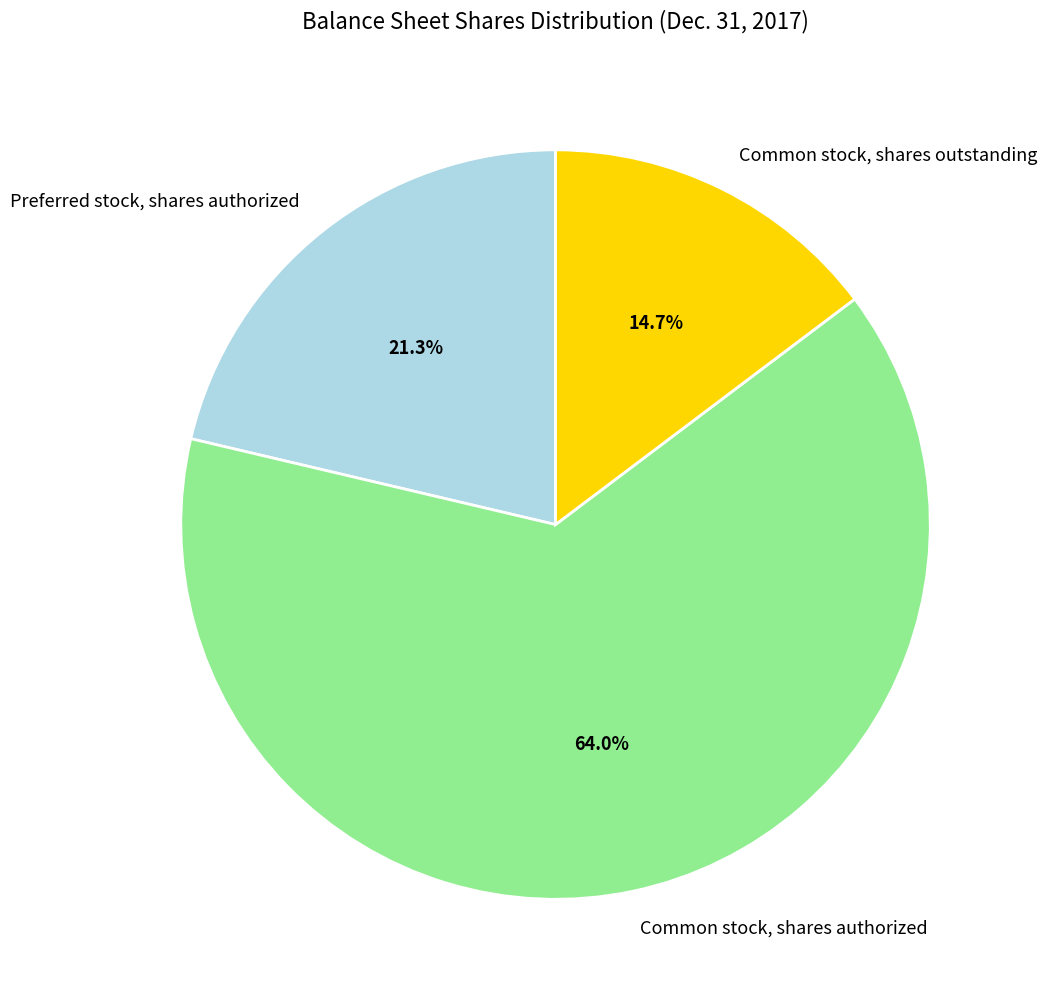

How many segments does this pie chart have?

3